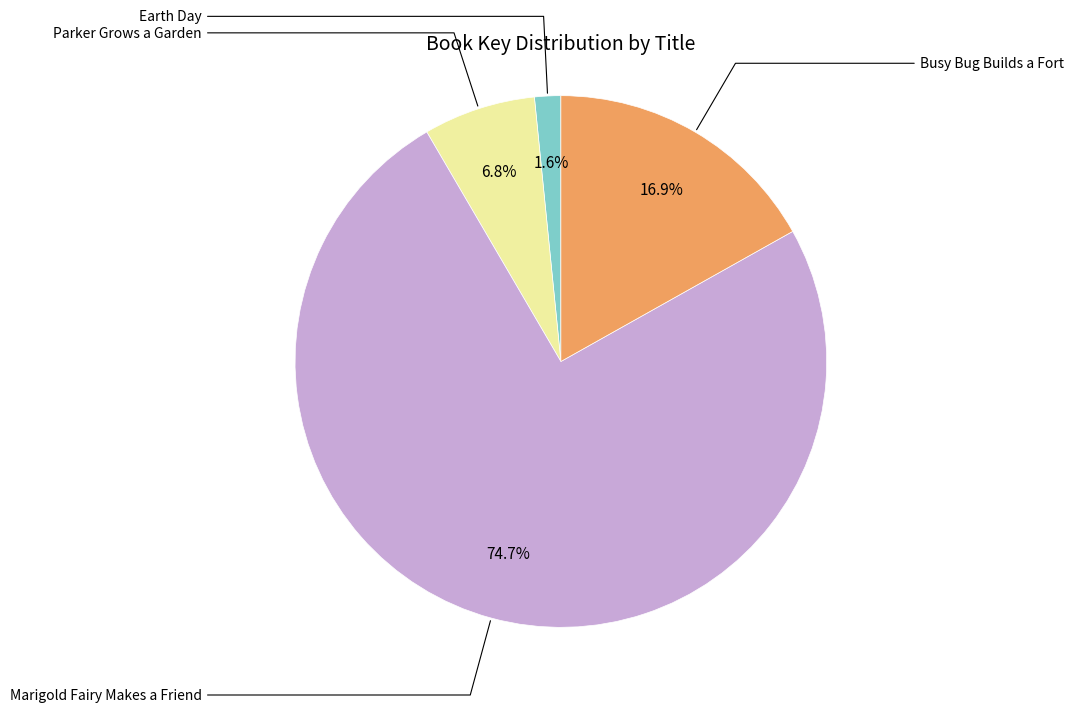

Does any single category account for the majority?

Yes